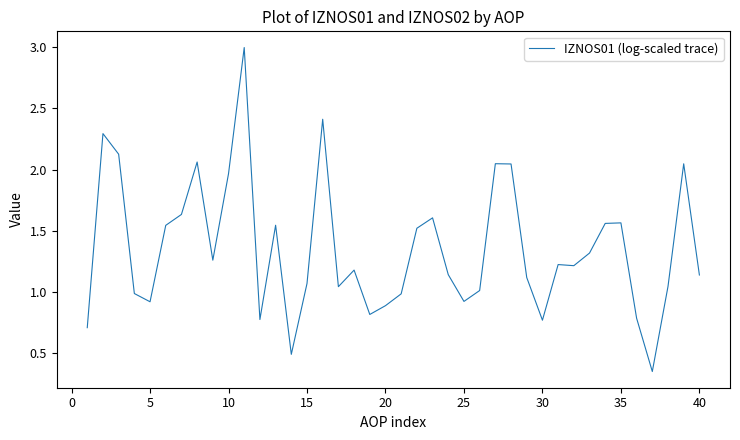

What is the sum of all values?

54.1